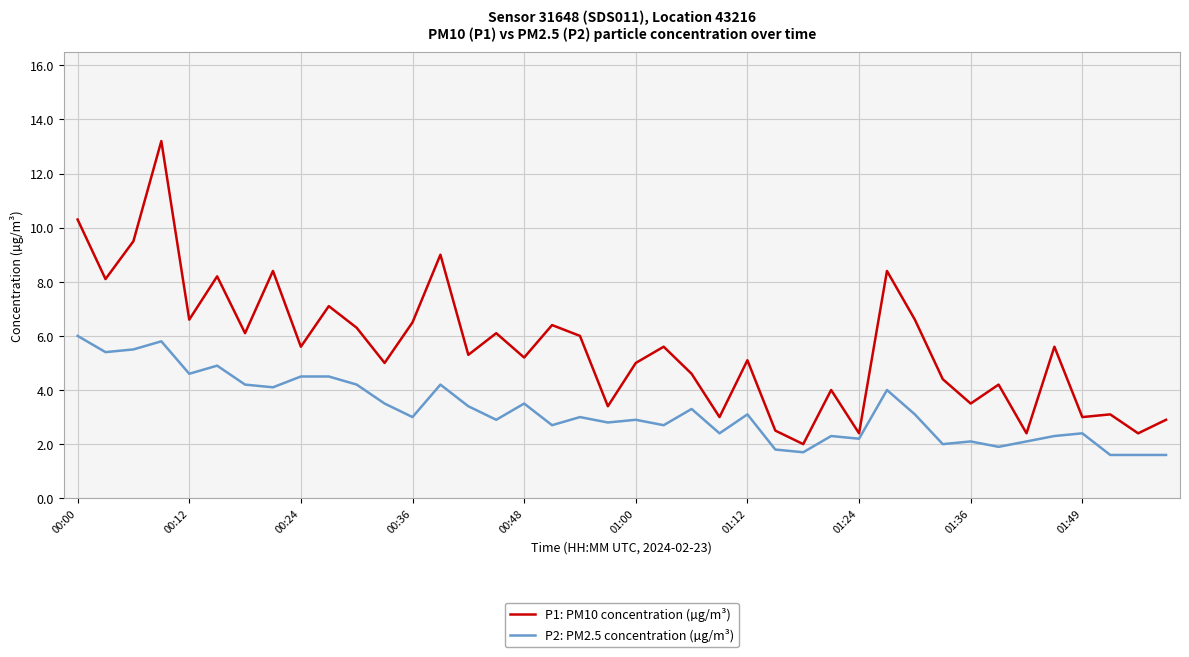

What is the difference between the maximum and minimum values in the P2: PM2.5 concentration (µg/m³) series?

4.4